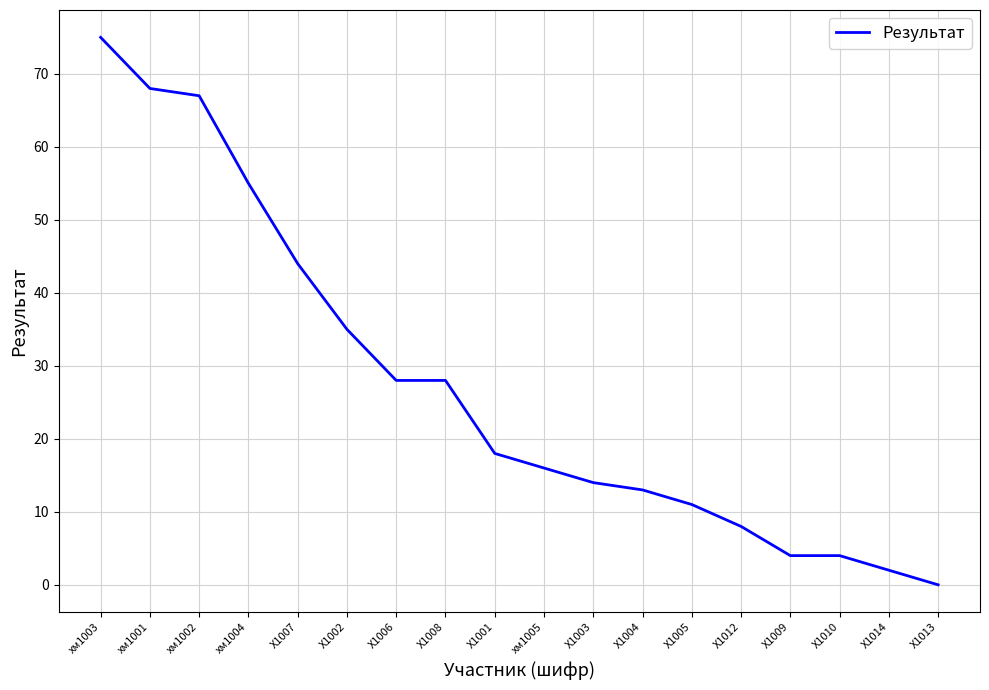

At which label does the data first exceed 18?

хм1003